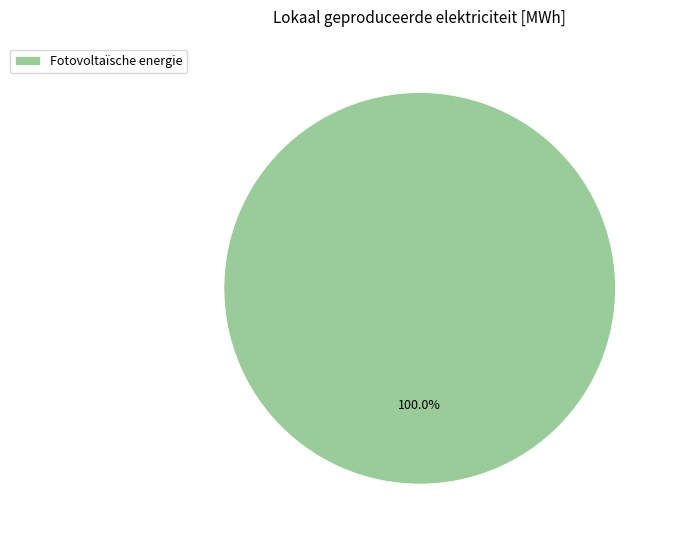

What percentage is the Fotovoltaïsche energie slice, to the nearest percent?

100%